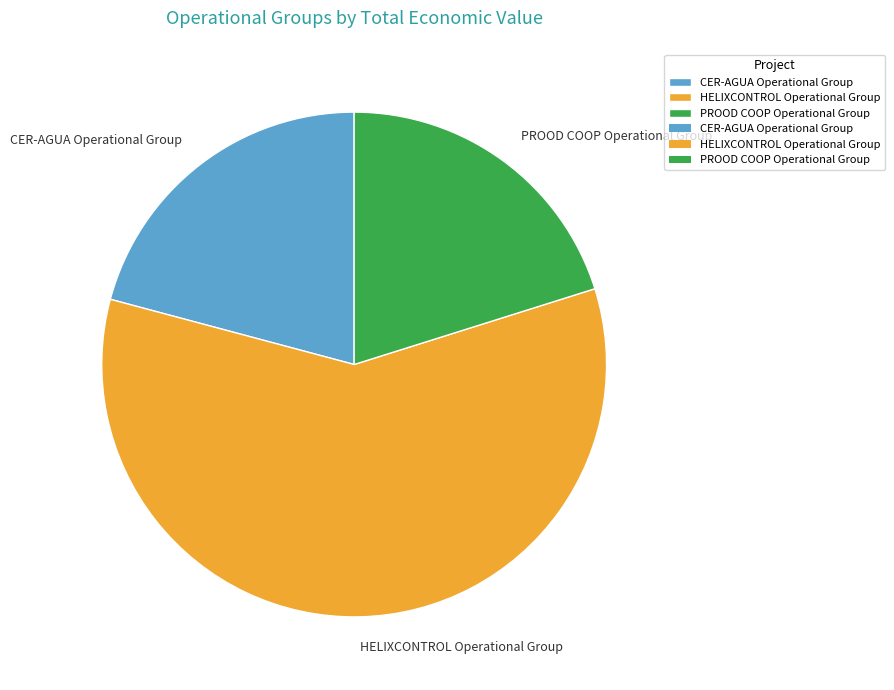

Is HELIXCONTROL Operational Group the majority of the pie?

Yes